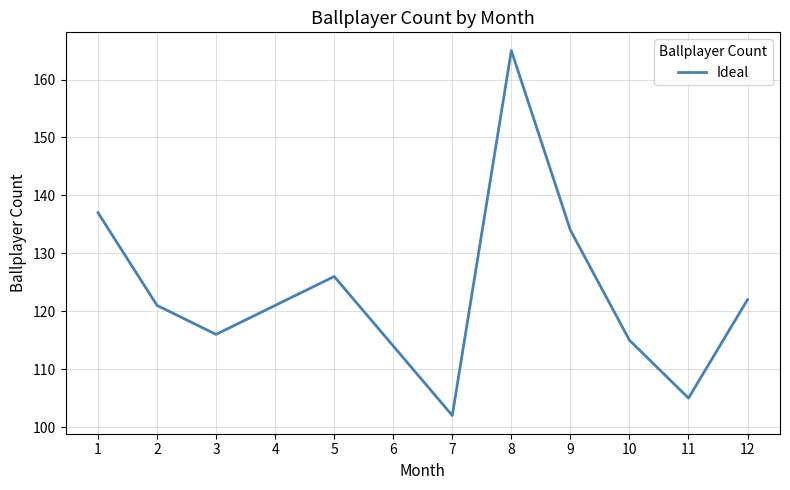

Reading left to right, extract all data points from this chart.

137	121	116	121	126	114	102	165	134	115	105	122